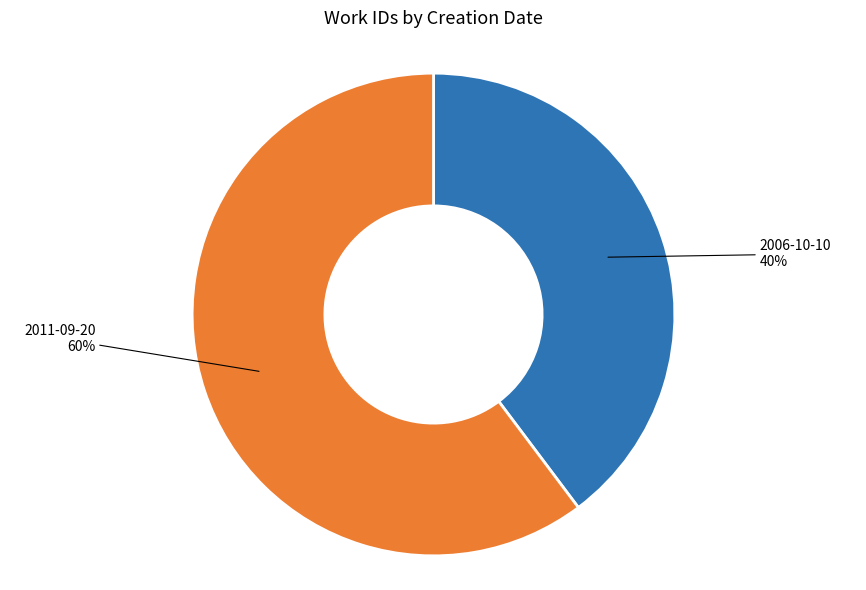

To the nearest percent, what is the difference between the largest and smallest slice percentages?

20%